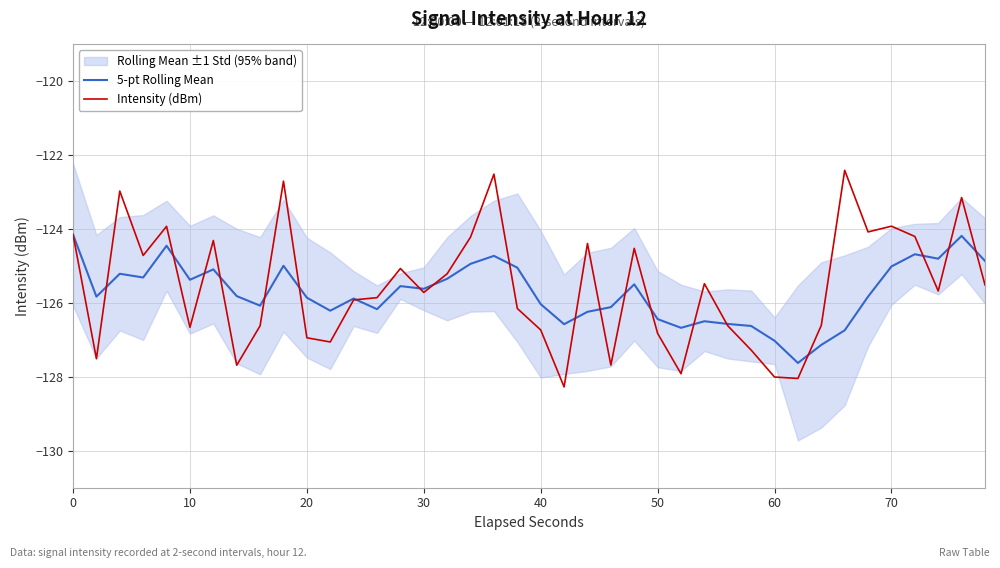

Rank the series by their maximum value, from lowest to highest.

5-pt Rolling Mean, Intensity (dBm)